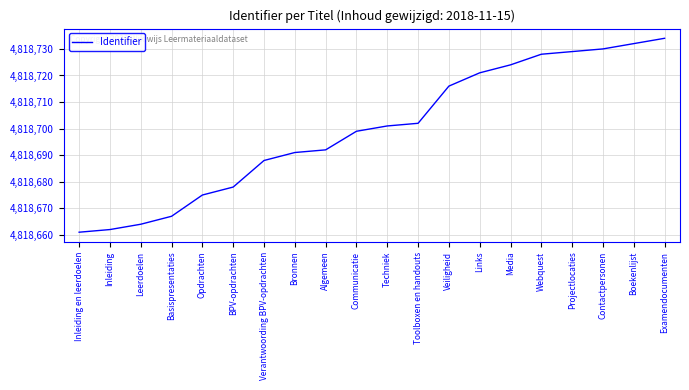

How many lines are shown in the chart?

1